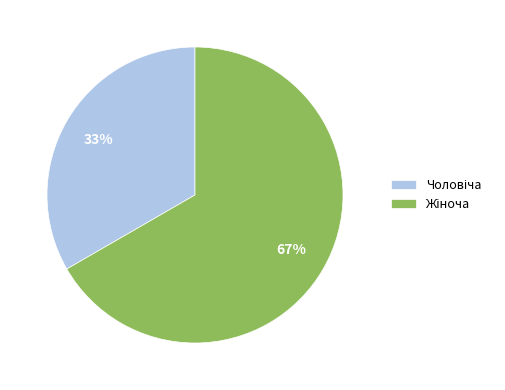

To the nearest percent, what is the average slice percentage?

50%